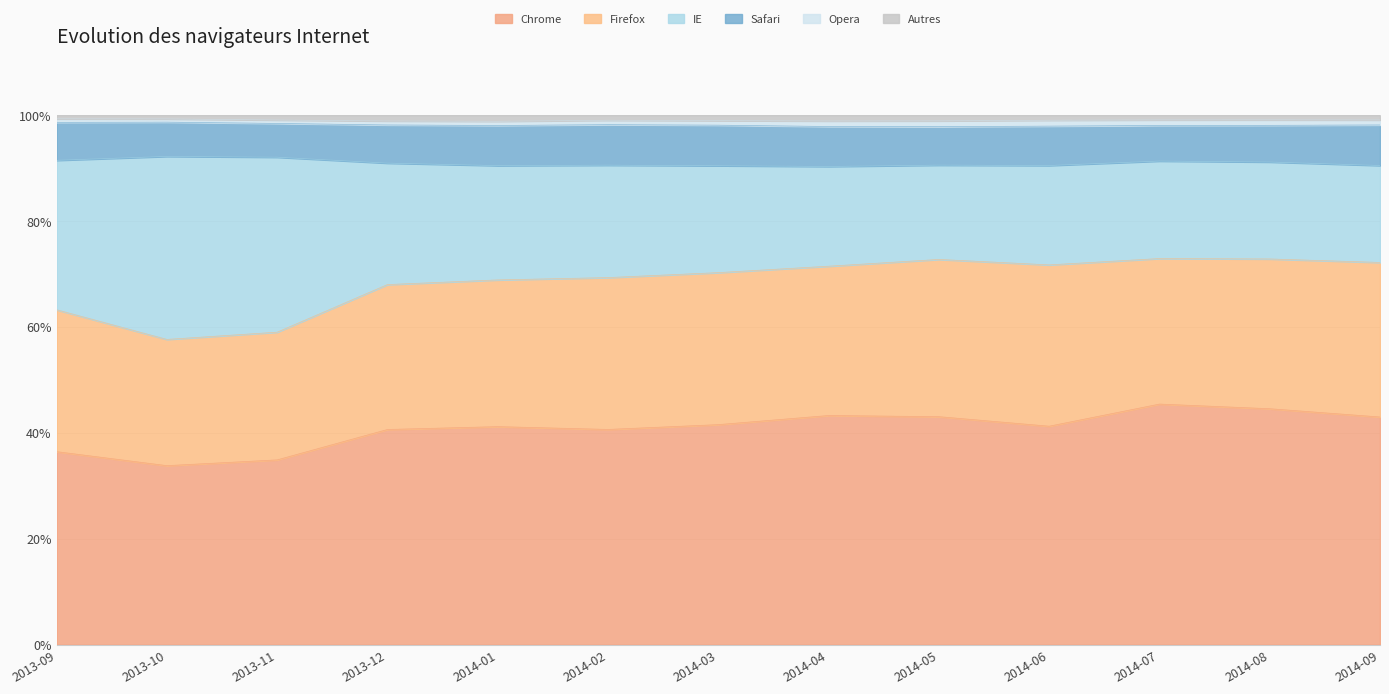

True or false: Chrome has a value of 43.0 at 2014-09.

True